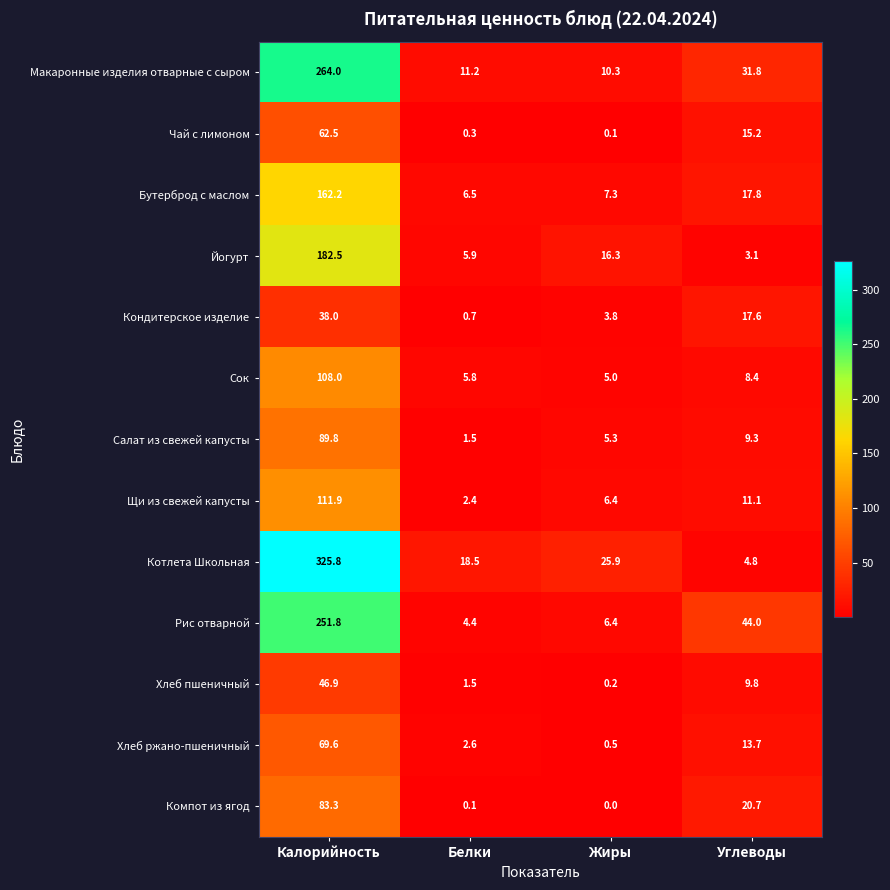

List the series in order of their peak value, lowest first.

Кондитерское изделие, Хлеб пшеничный, Чай с лимоном, Хлеб ржано-пшеничный, Компот из ягод, Салат из свежей капусты, Сок, Щи из свежей капусты, Бутерброд с маслом, Йогурт, Рис отварной, Макаронные изделия отварные с сыром, Котлета Школьная